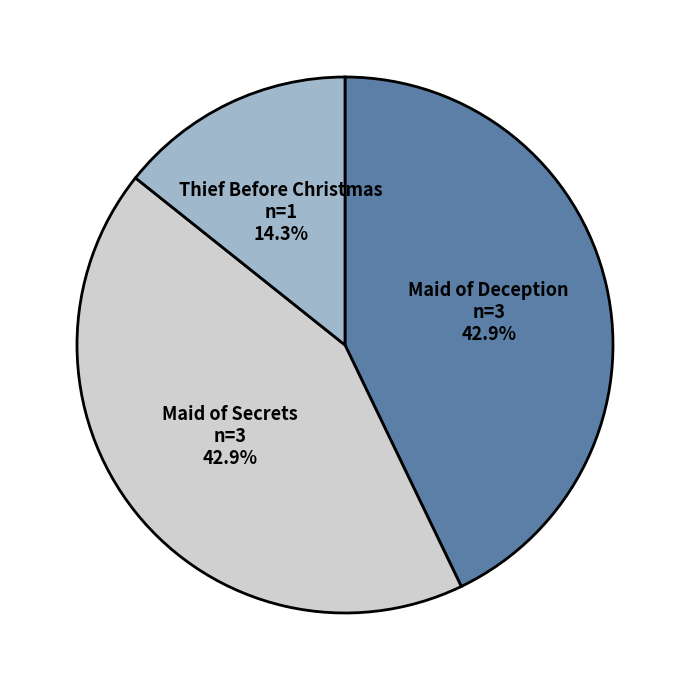

Is there a majority slice in this chart?

No